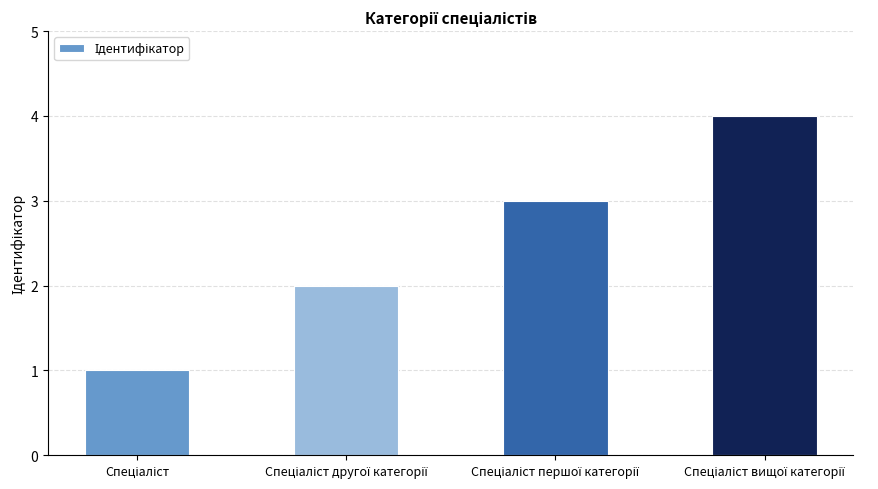

What is the sum of all values?

10